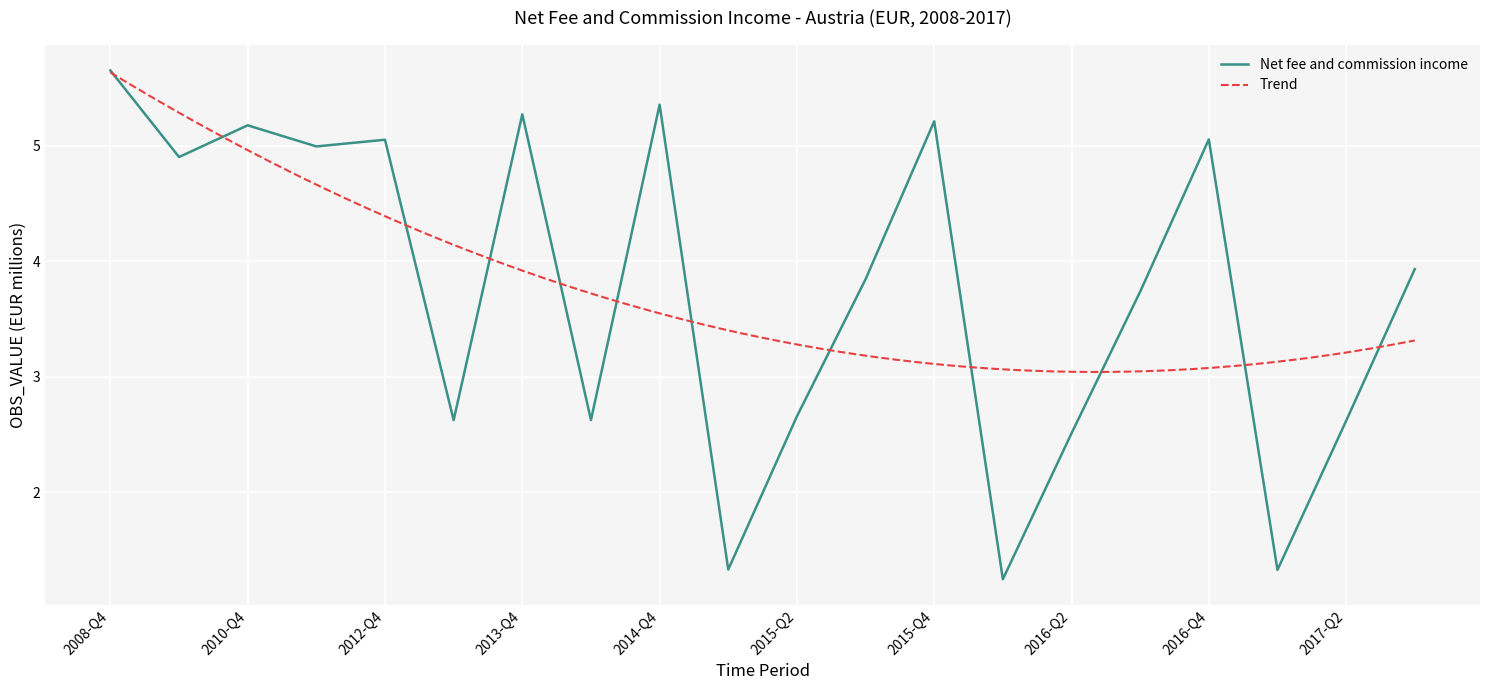

Is it true that the value at 2015-Q4 is 2.5?

False